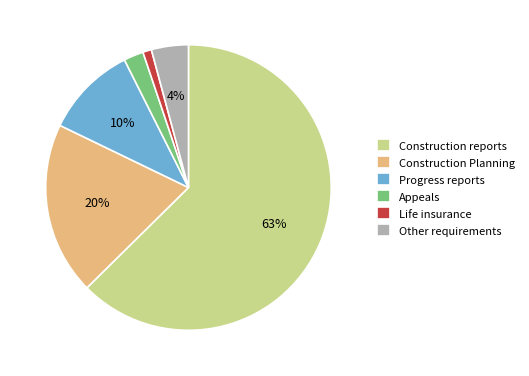

Which slice is the largest?

Construction reports